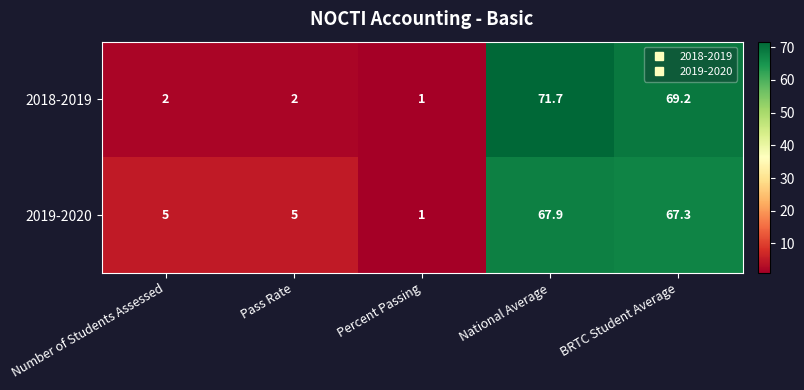

Which series has the largest range (max minus min)?

2018-2019